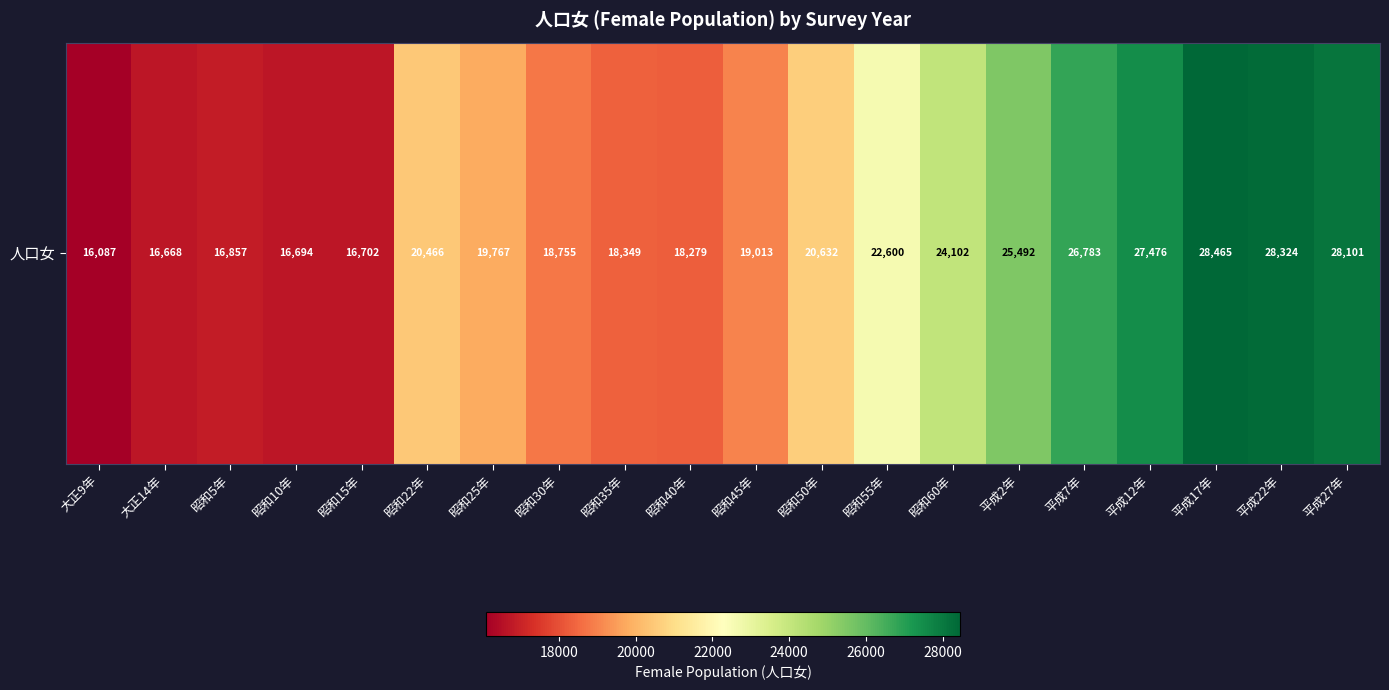

Reading left to right, transcribe all the data shown in this chart.

16087	16668	16857	16694	16702	20466	19767	18755	18349	18279	19013	20632	22600	24102	25492	26783	27476	28465	28324	28101